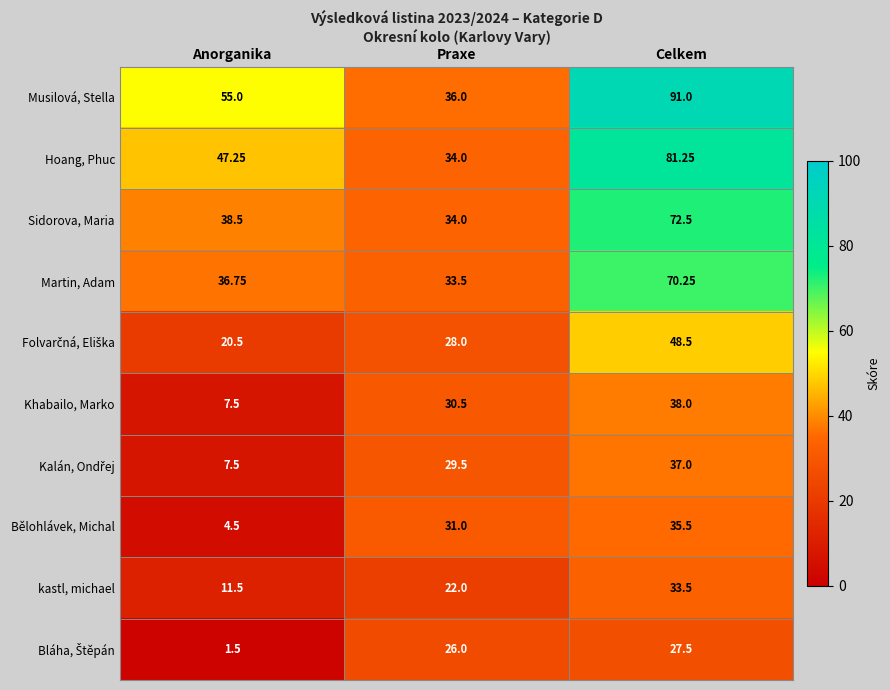

Which series has the largest total across all categories?

Musilová, Stella